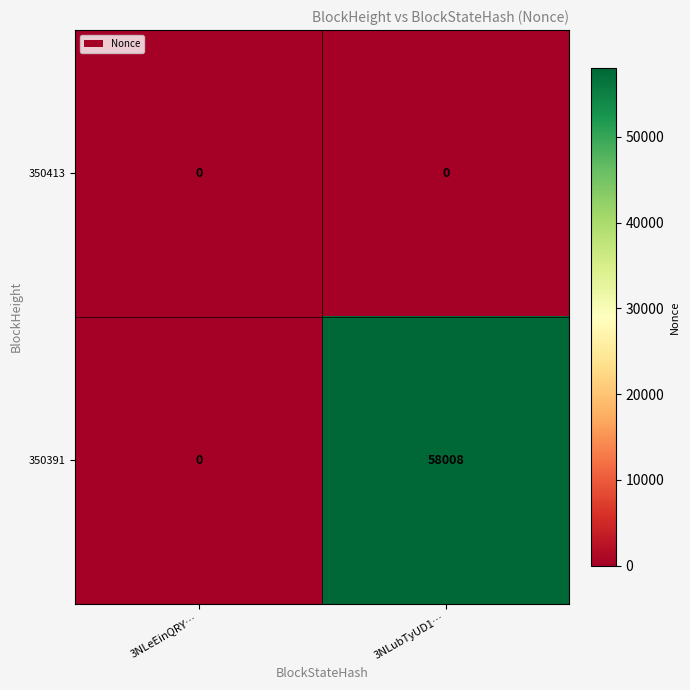

Which series changed the most between 3NLeEinQRY… and 3NLubTyUD1…?

350391